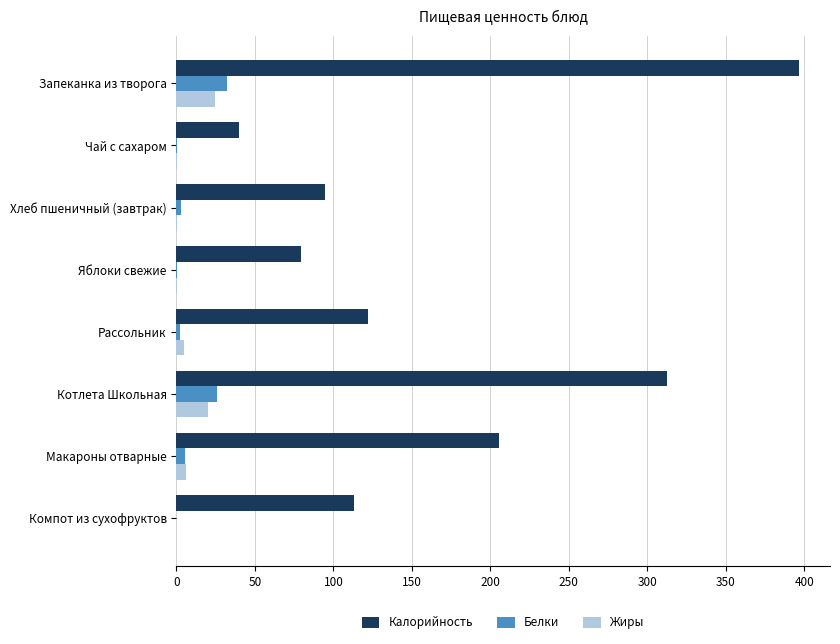

What is the maximum value for Калорийность?

396.5